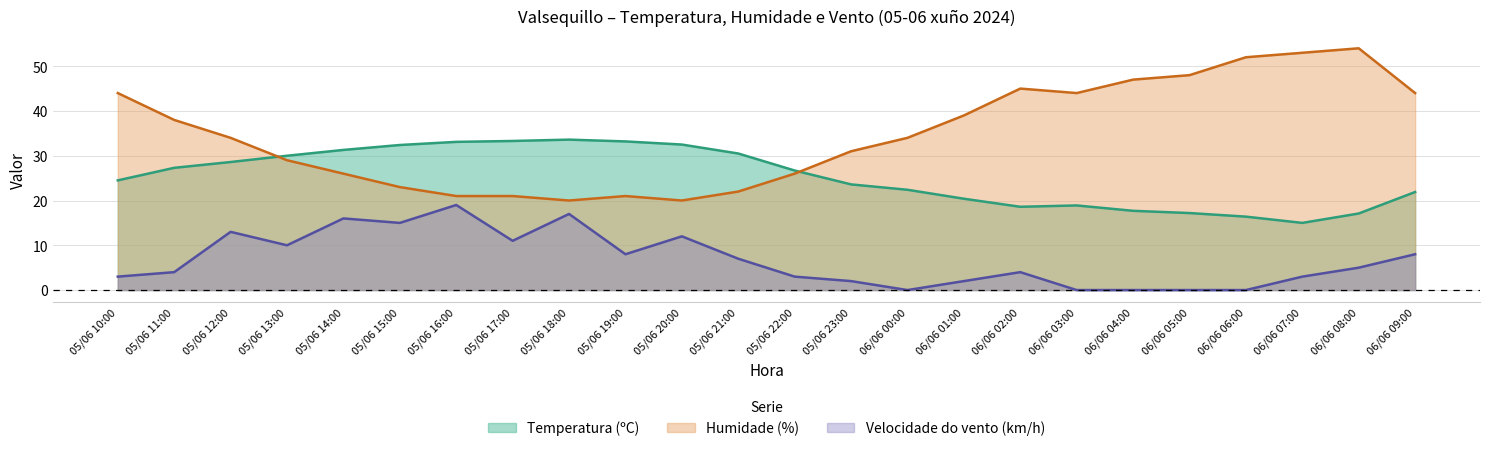

At which category is the sum across all series the highest?

06/06 08:00